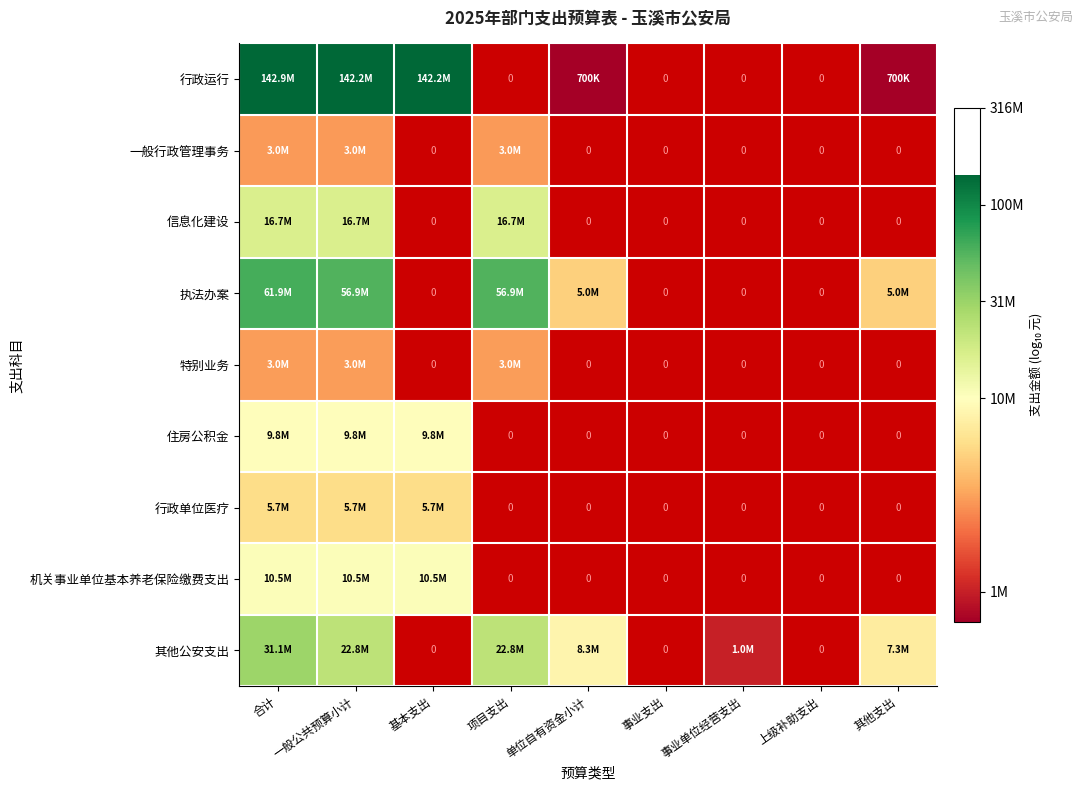

How many data points does each series have?

9